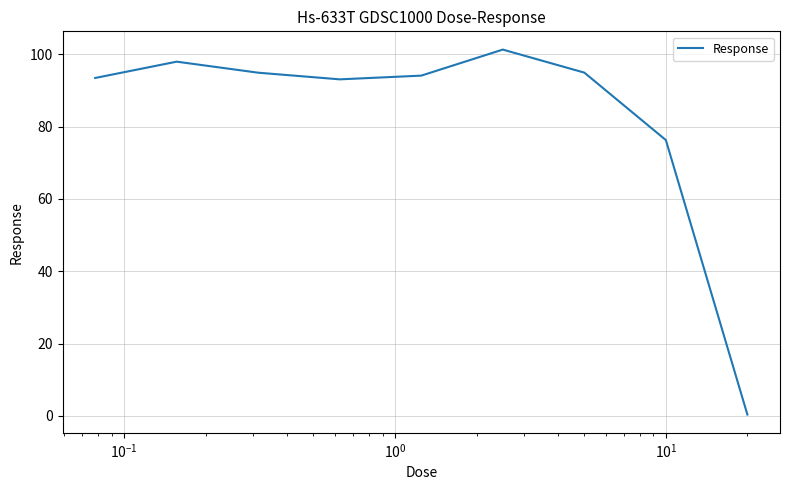

What is the maximum value shown in the chart?

101.3